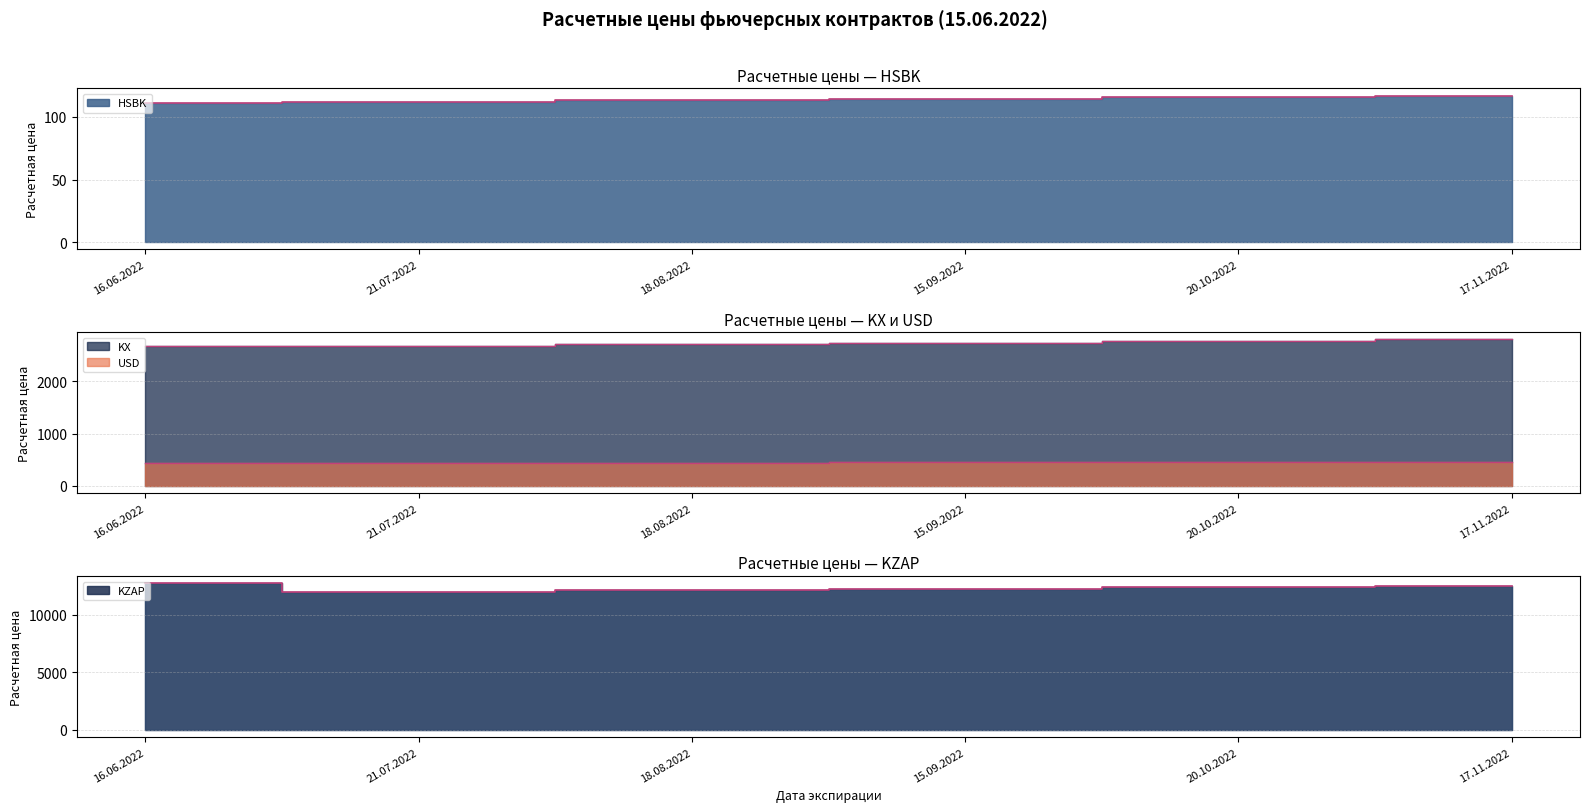

Between 16.06.2022 and 21.07.2022, which series saw the biggest shift?

KZAP